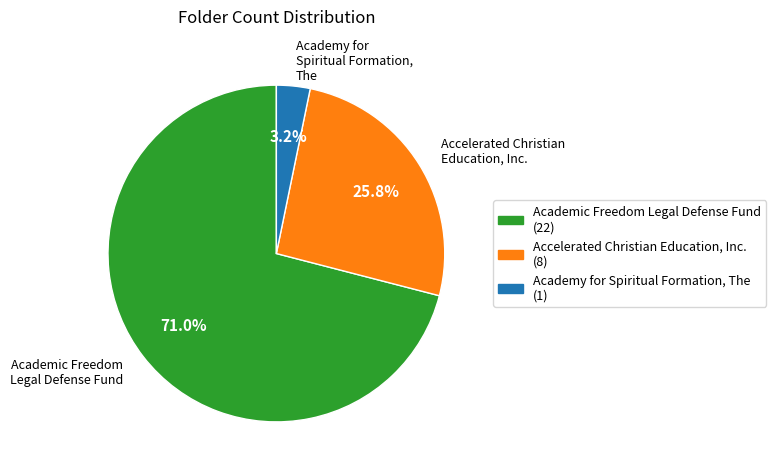

To the nearest percent, what percentage of the pie is Academy for Spiritual Formation, The?

3%